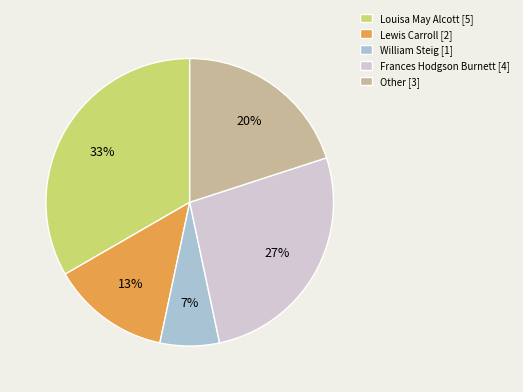

To the nearest percent, what percentage of the pie is Louisa May Alcott [5]?

33%